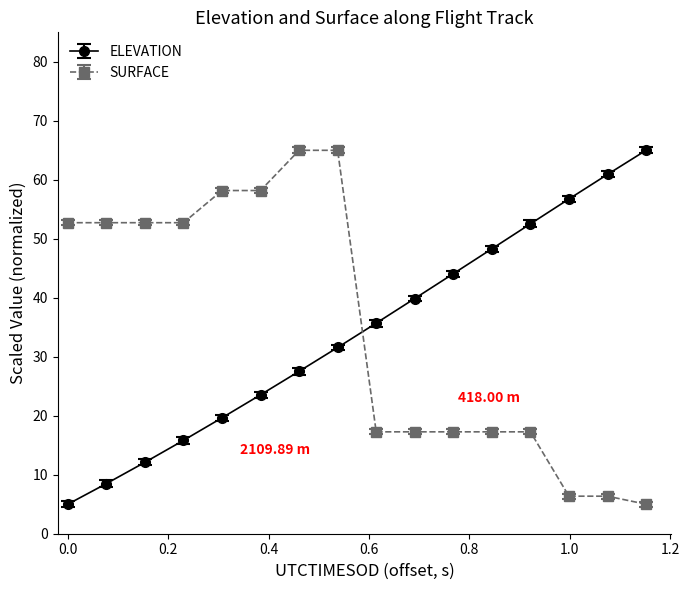

True or false: ELEVATION has more than 1 points higher than both neighbors.

False